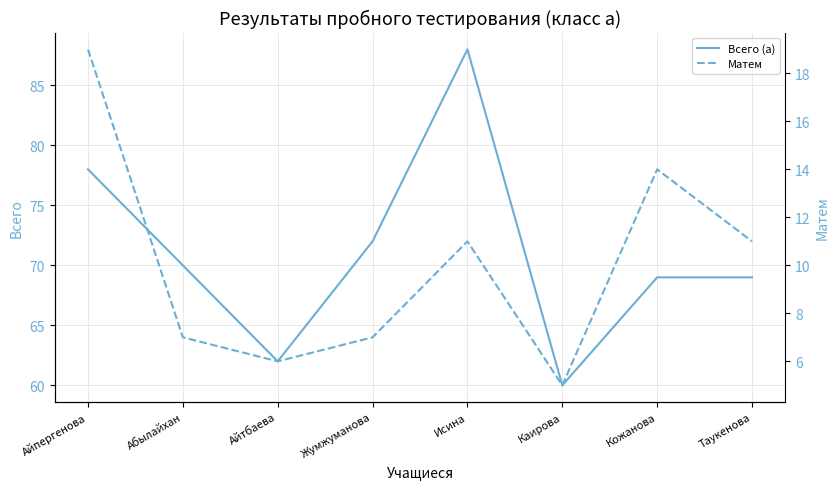

What is the greatest value displayed?

88